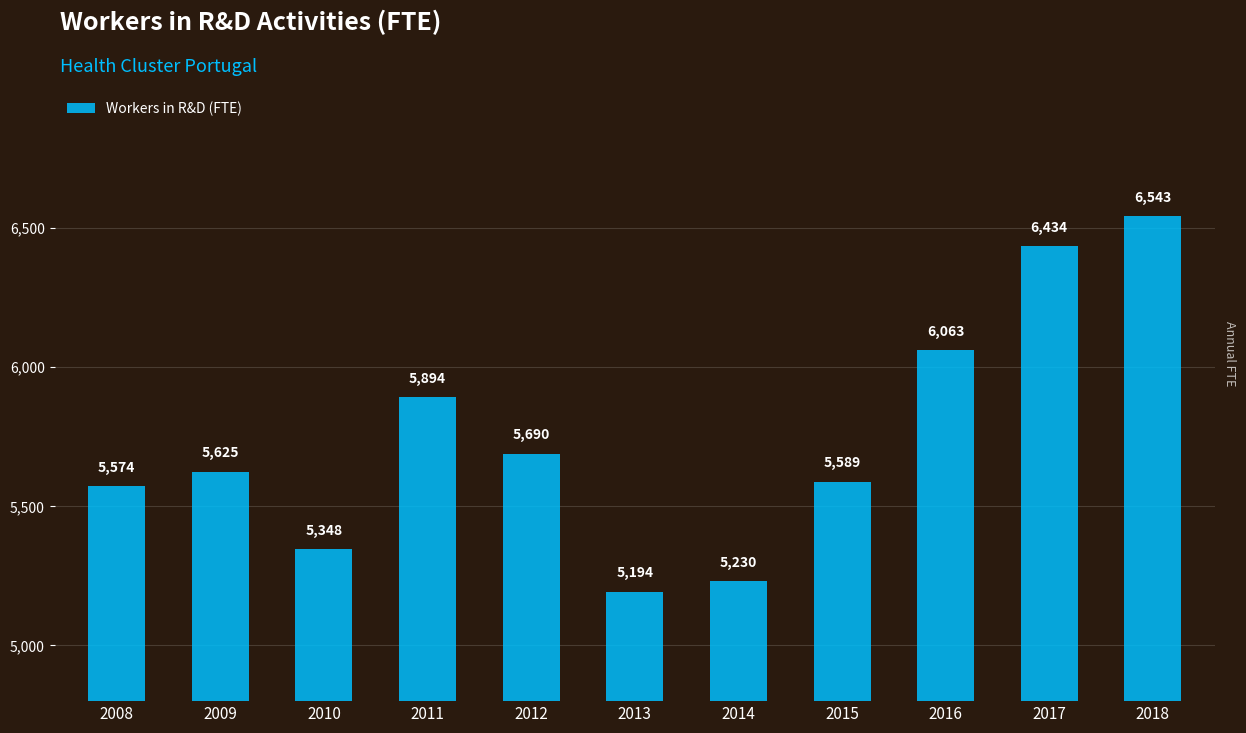

At which category does the chart reach its peak across all series?

2018